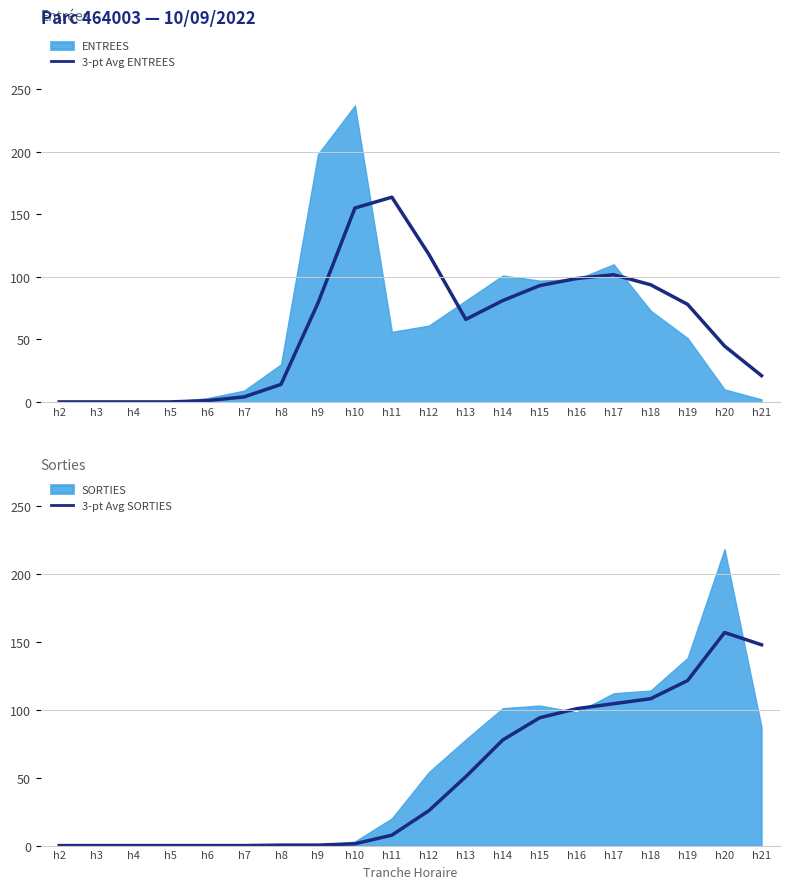

True or false: 3-pt Avg SORTIES and 3-pt Avg ENTREES intersect in this chart.

True